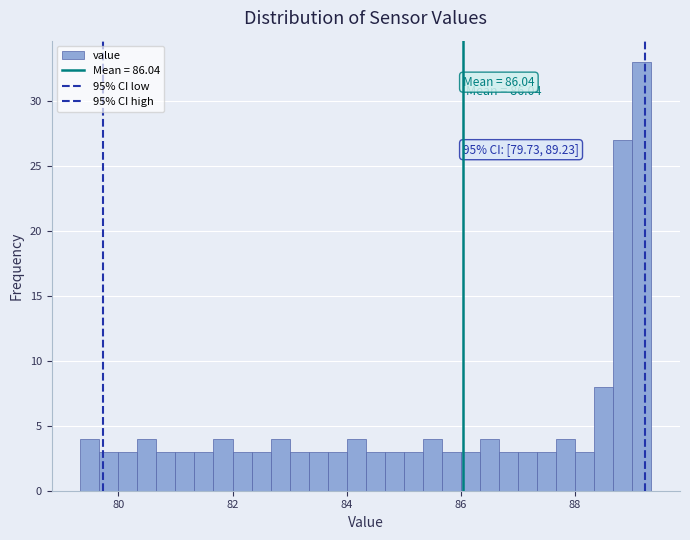

Around what value on the x-axis is the tallest bar? Give the approximate position of its centre, as read against the axis.

89.2